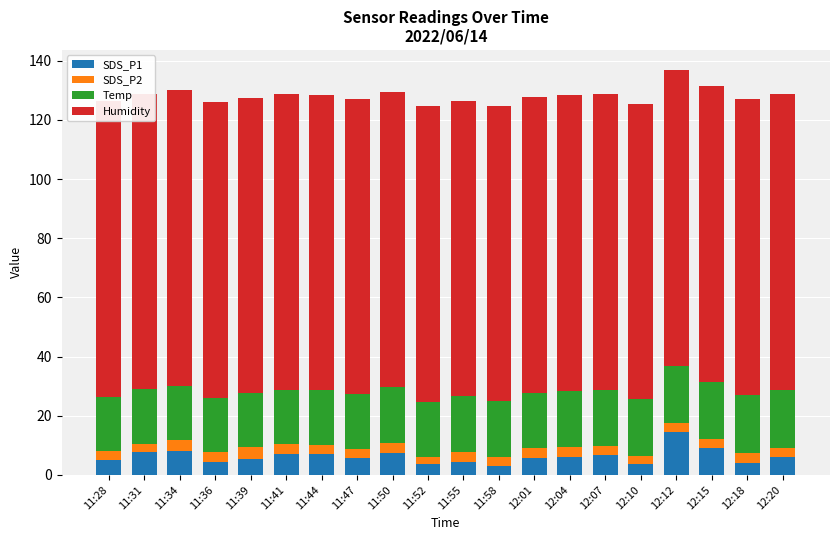

Reading right to left, extract all data points from this chart.

SDS_P1: 12:20=6.0	12:18=4.1	12:15=9.0	12:12=14.5	12:10=3.7	12:07=6.7	12:04=6.1	12:01=5.6	11:58=3.2	11:55=4.5	11:52=3.7	11:50=7.6	11:47=5.7	11:44=7.2	11:41=7.0	11:39=5.3	11:36=4.2	11:34=8.2	11:31=7.7	11:28=5.0
SDS_P2: 12:20=3.2	12:18=3.5	12:15=3.1	12:12=3.1	12:10=2.6	12:07=3.0	12:04=3.4	12:01=3.4	11:58=3.0	11:55=3.4	11:52=2.5	11:50=3.4	11:47=3.1	11:44=2.9	11:41=3.3	11:39=4.0	11:36=3.5	11:34=3.6	11:31=2.8	11:28=3.1
Temp: 12:20=19.7	12:18=19.6	12:15=19.4	12:12=19.3	12:10=19.2	12:07=19.1	12:04=19.0	12:01=18.9	11:58=18.8	11:55=18.7	11:52=18.6	11:50=18.6	11:47=18.5	11:44=18.5	11:41=18.3	11:39=18.3	11:36=18.3	11:34=18.4	11:31=18.4	11:28=18.4
Humidity: 12:20=99.9	12:18=99.9	12:15=99.9	12:12=99.9	12:10=99.9	12:07=99.9	12:04=99.9	12:01=99.9	11:58=99.9	11:55=99.9	11:52=99.9	11:50=99.9	11:47=99.9	11:44=99.9	11:41=99.9	11:39=99.9	11:36=99.9	11:34=99.9	11:31=99.9	11:28=99.9